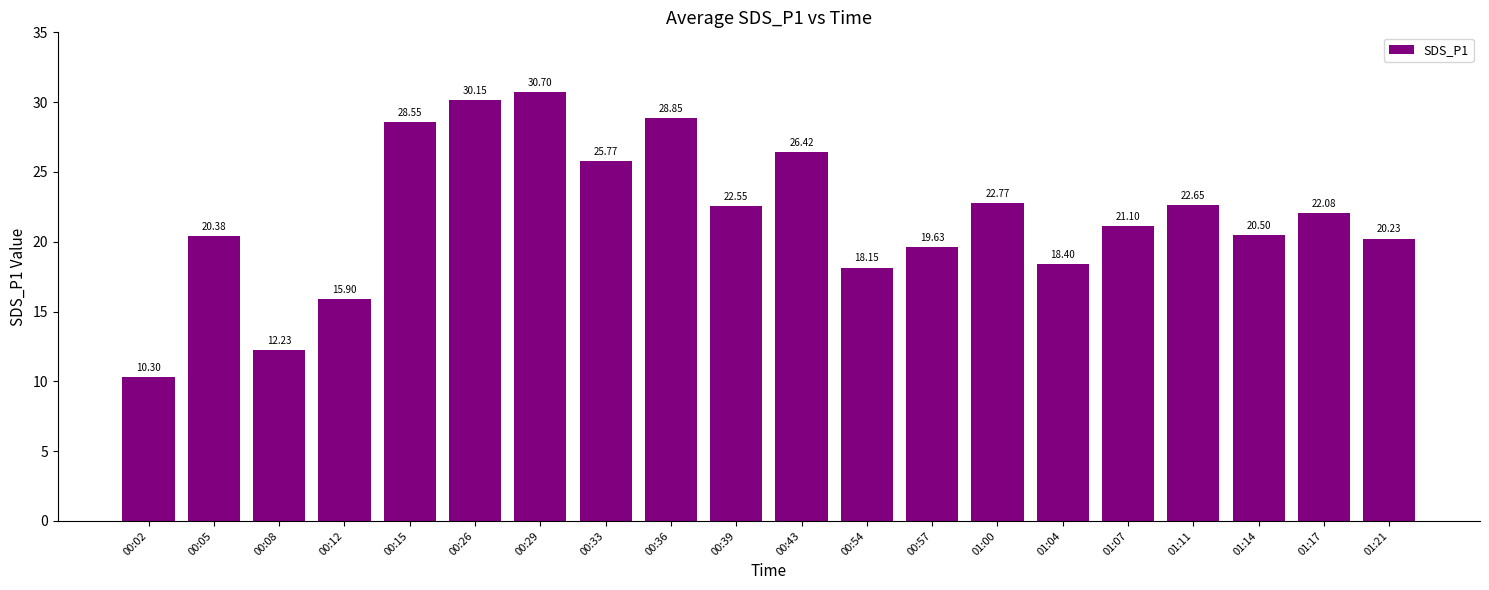

How many values are below 22?

10